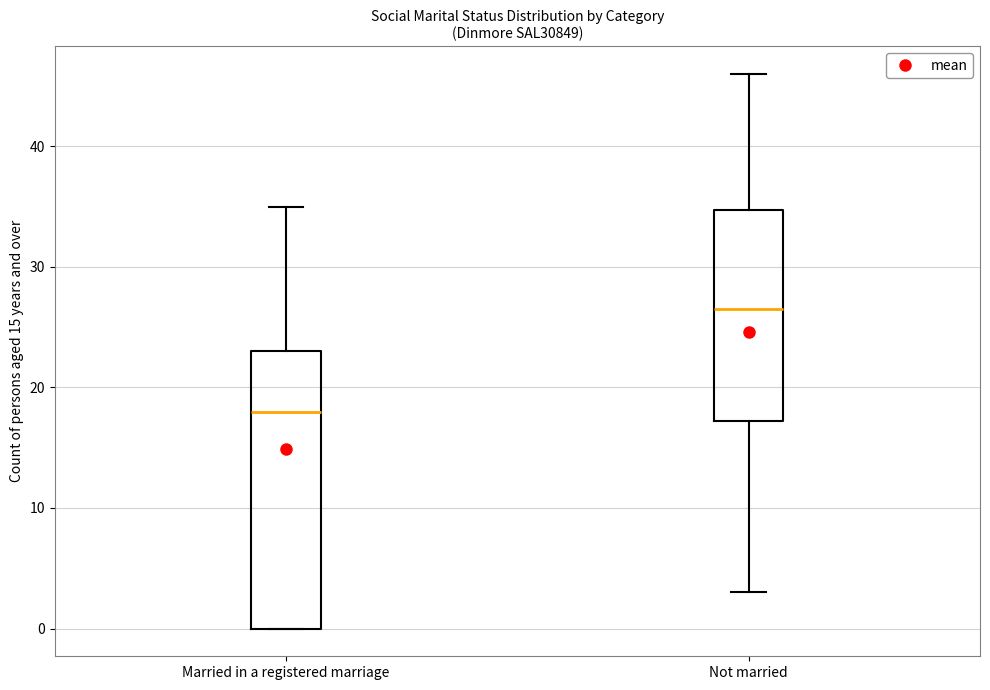

Reading left to right, read every box against the y-axis: the position of its median line, the range the box covers, and the ends of its whiskers. The values are not printed on the chart, so give them approximately, as read against the axis.

Married in a registered marriage: median 18, box 0 to 23, whiskers 0 to 35
Not married: median 27, box 17 to 35, whiskers 3 to 46